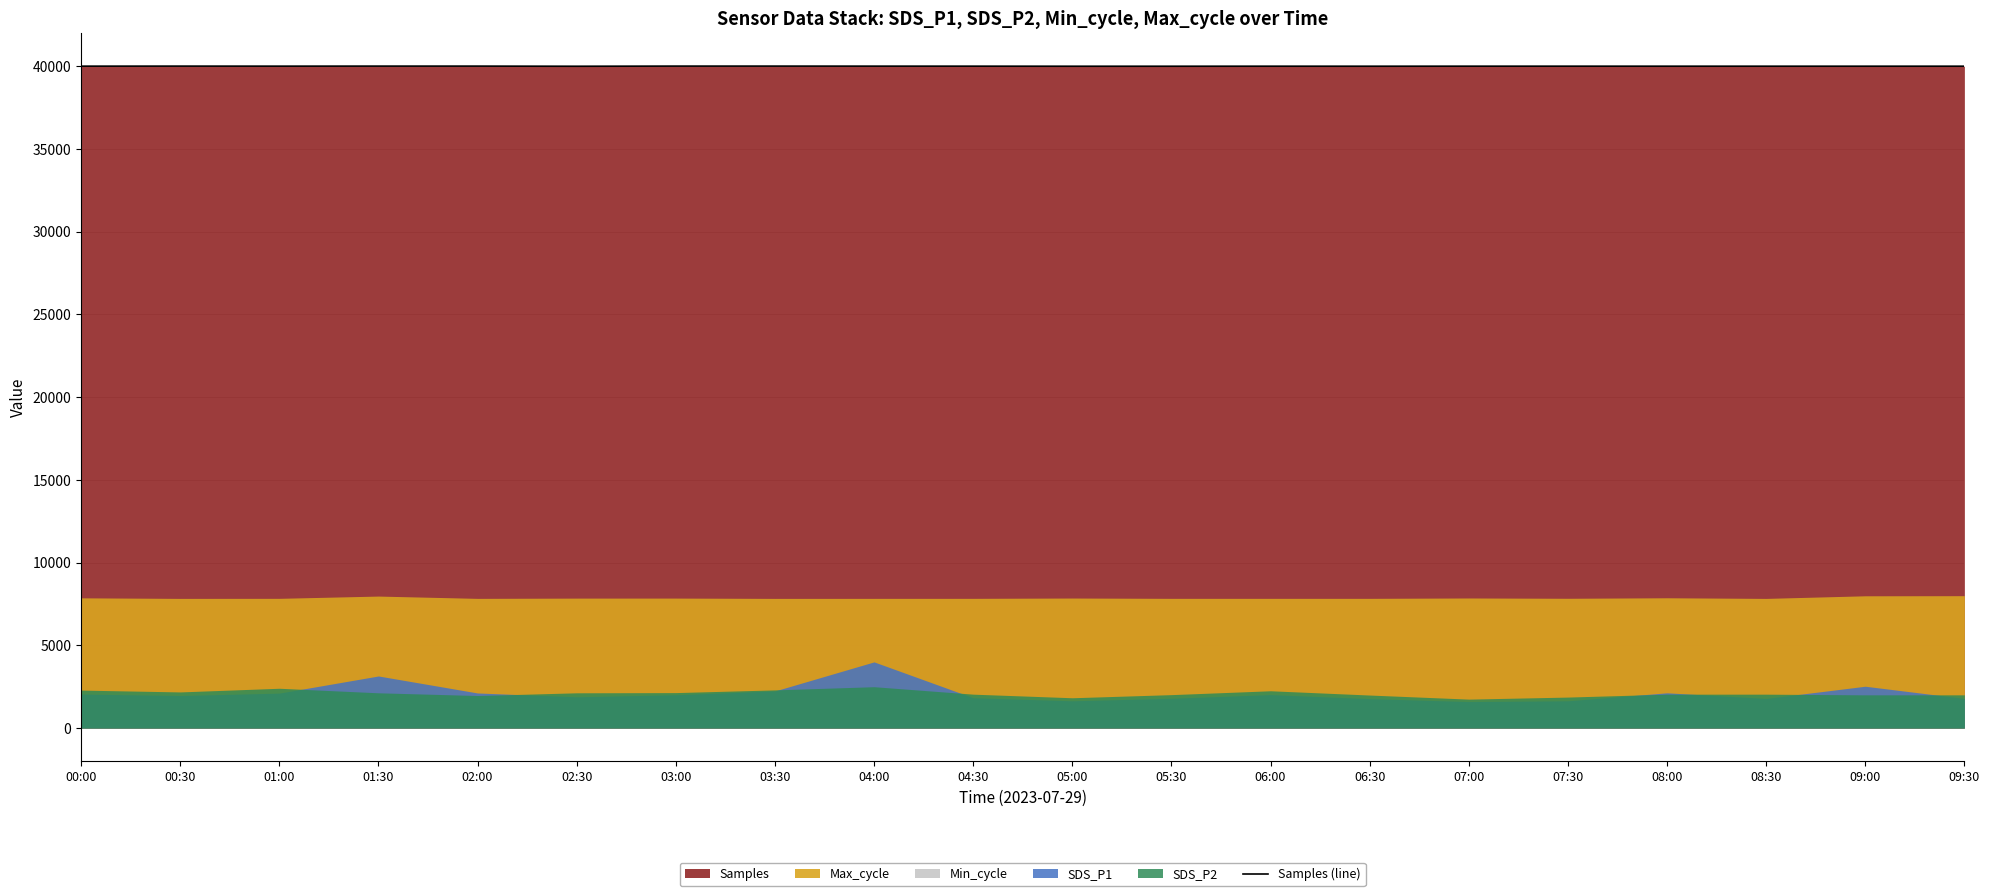

Rank the categories by value from highest to lowest.

03:00, 03:30, 01:30, 02:00, 00:30, 04:00, 01:00, 00:00, 04:30, 07:00, 07:30, 08:00, 06:00, 09:30, 08:30, 09:00, 06:30, 05:30, 05:00, 02:30